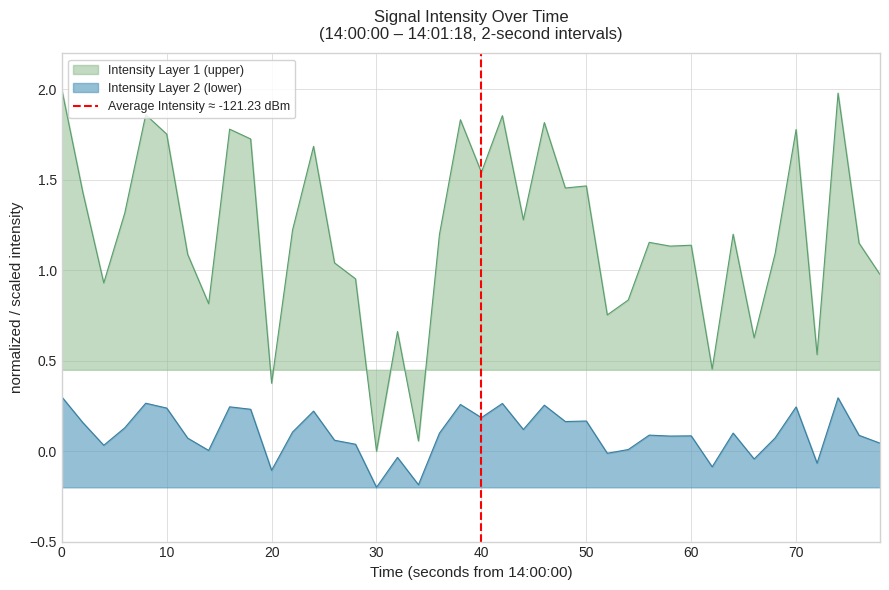

True or false: Intensity Layer 2 (lower) and Intensity Layer 1 (upper) intersect in this chart.

False